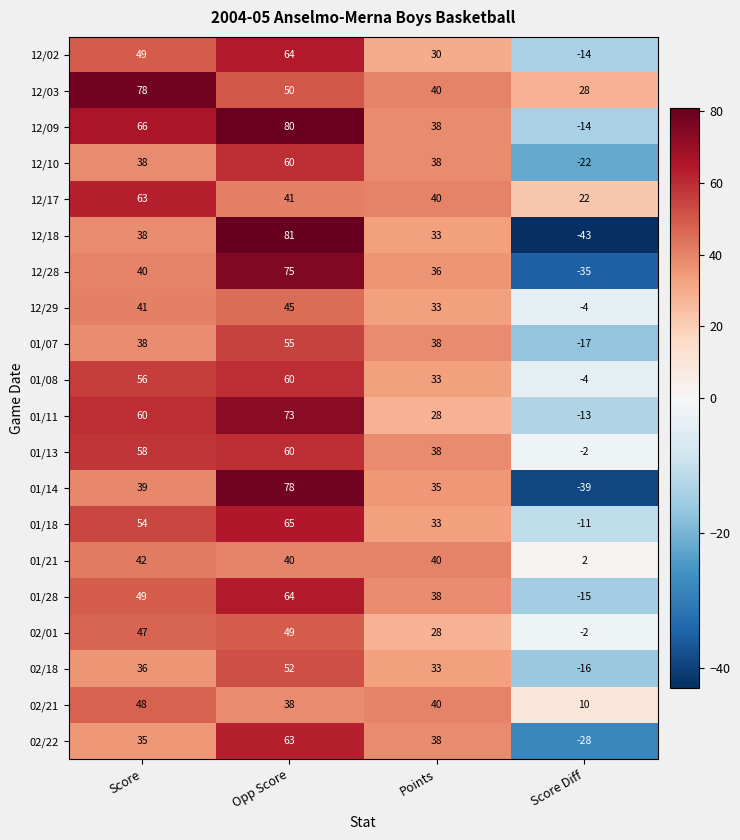

How many values in 02/22 are above zero?

3